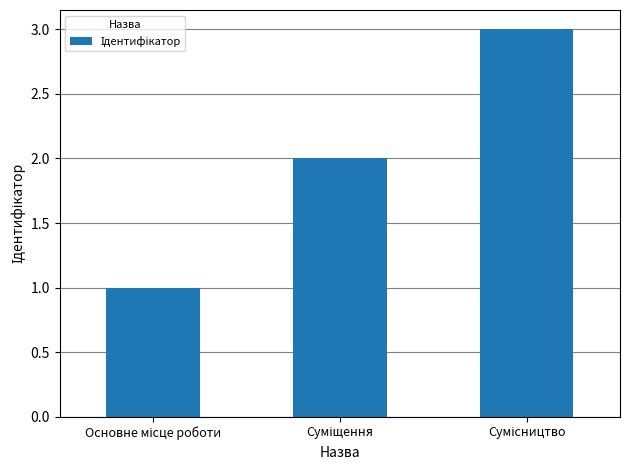

What is the greatest value displayed?

3